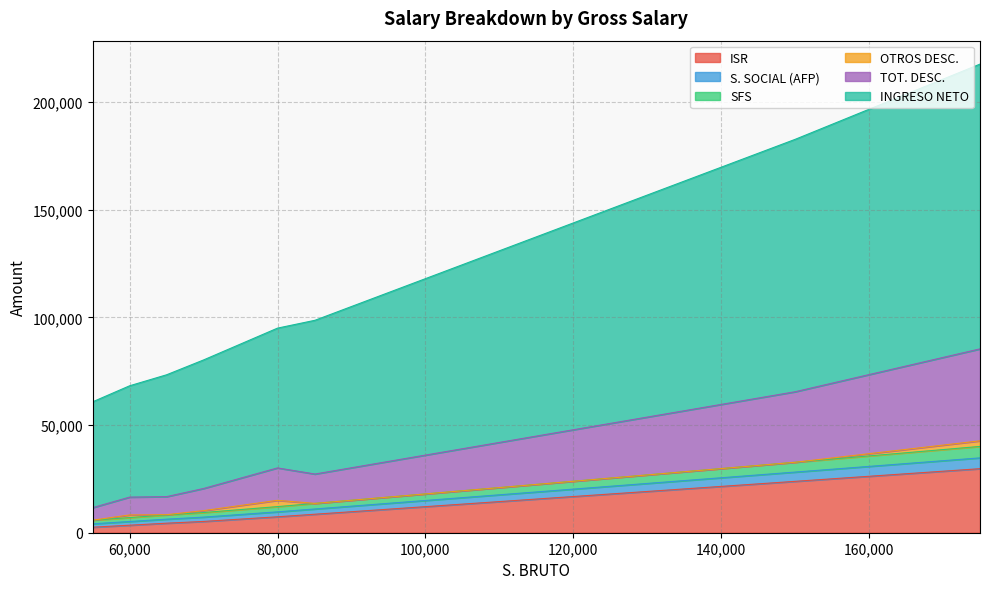

The value of OTROS DESC. at 55000 is -2290.8. True or false?

False